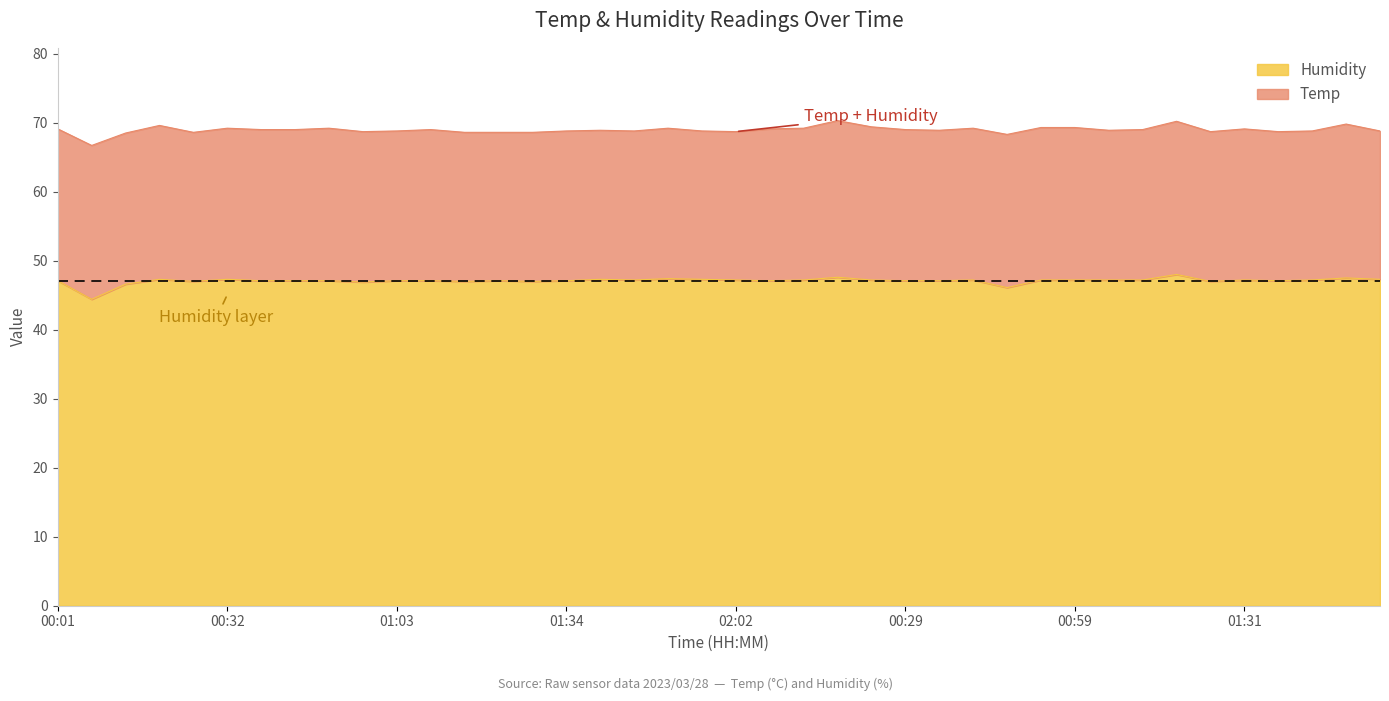

What value does the data have at 01:53?

47.4